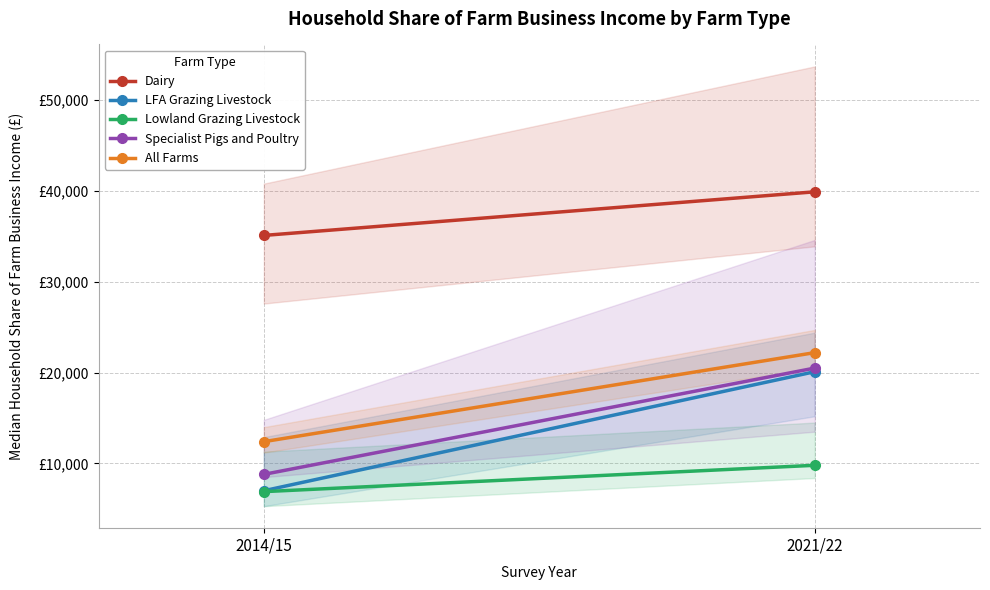

Reading left to right, extract all data points from this chart.

Dairy: 35100	39900
LFA Grazing Livestock: 7000	20100
Lowland Grazing Livestock: 6900	9800
Specialist Pigs and Poultry: 8800	20500
All Farms: 12400	22200